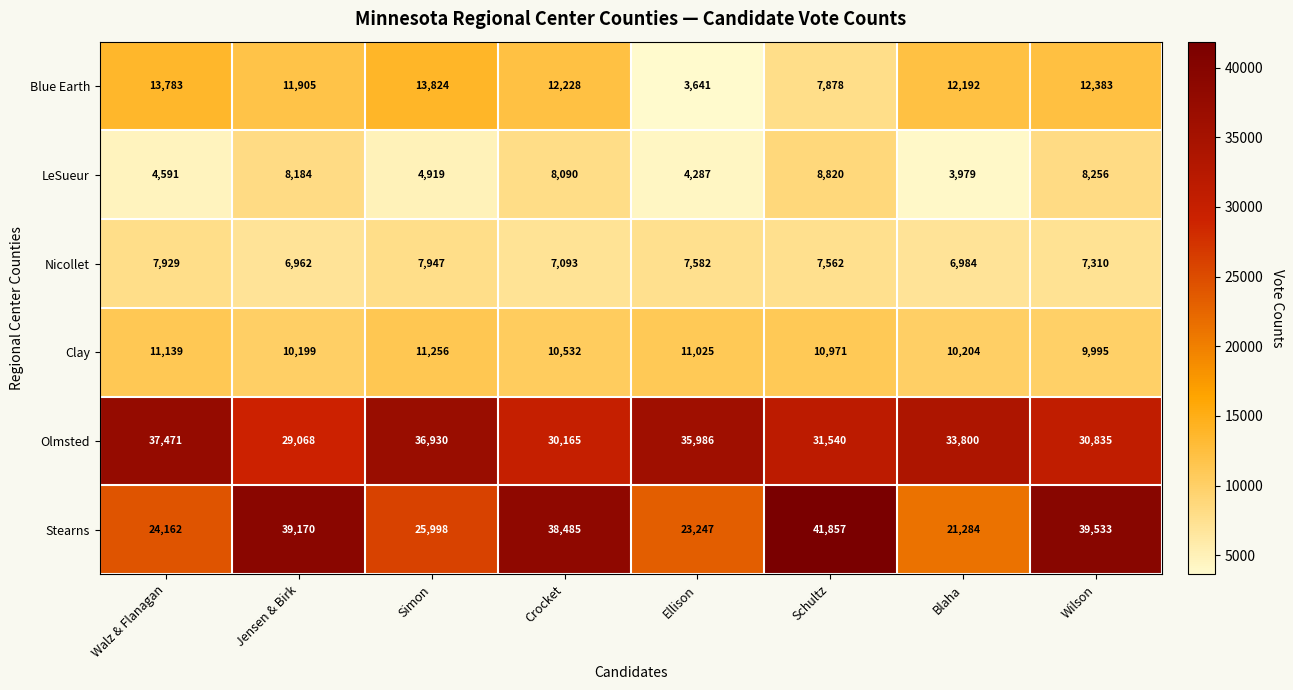

What is the sum of the Clay values at Wilson and Blaha?

20199